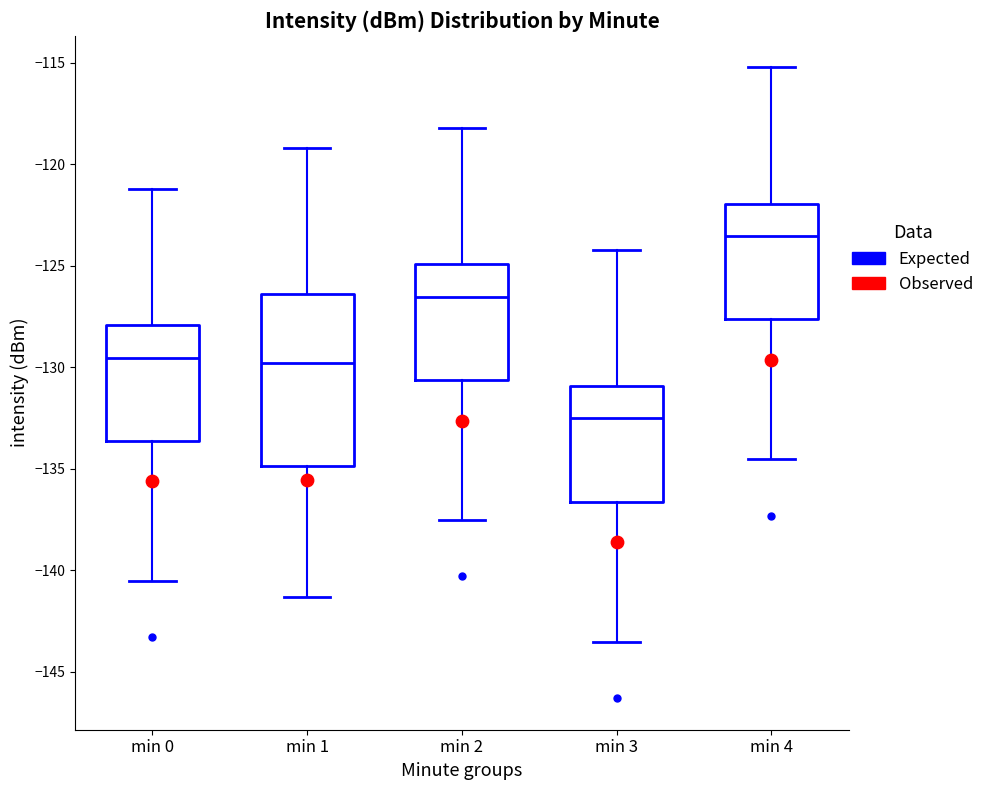

Reading left to right, transcribe this box plot: for each box, give where its median line is, the range the box spans, and where its two whiskers end, as read against the y-axis. The values are not printed on the chart, so give them approximately, as read against the axis.

min 0: median -129.5, box -133.5 to -128.0, whiskers -140.5 to -121.0
min 1: median -130.0, box -135.0 to -126.5, whiskers -141.5 to -119.0
min 2: median -126.5, box -130.5 to -125.0, whiskers -137.5 to -118.0
min 3: median -132.5, box -136.5 to -131.0, whiskers -143.5 to -124.0
min 4: median -123.5, box -127.5 to -122.0, whiskers -134.5 to -115.0